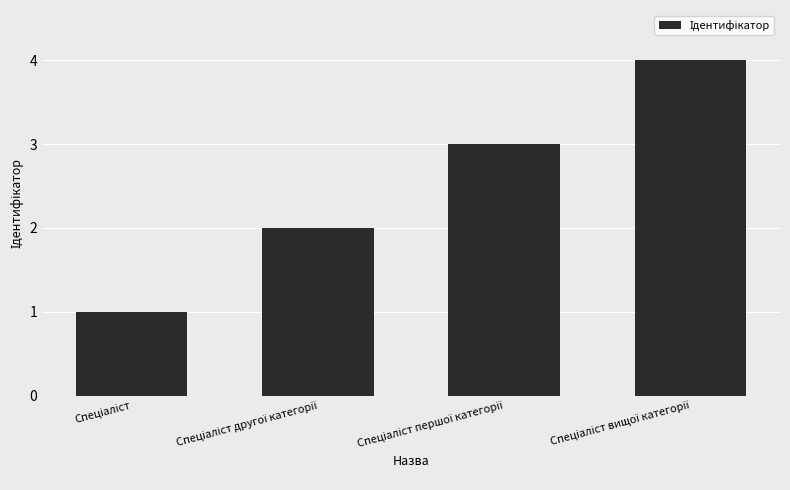

What is the greatest value displayed?

4